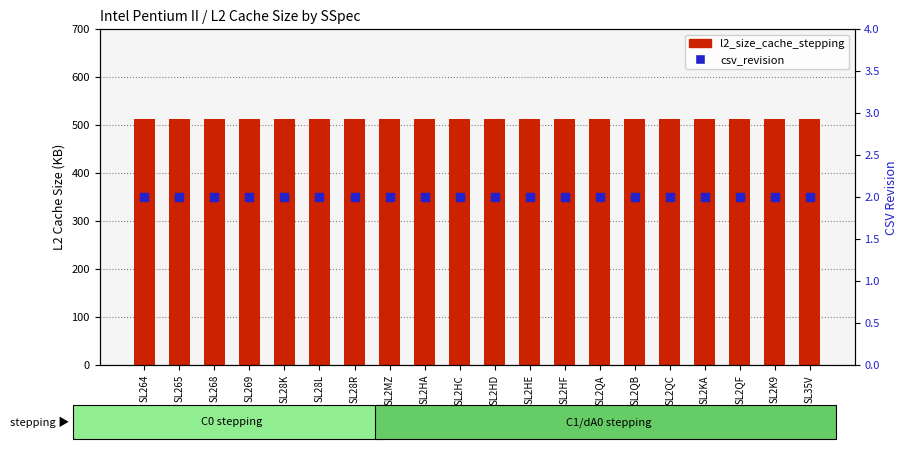

At how many categories does at least one series exceed 147?

20